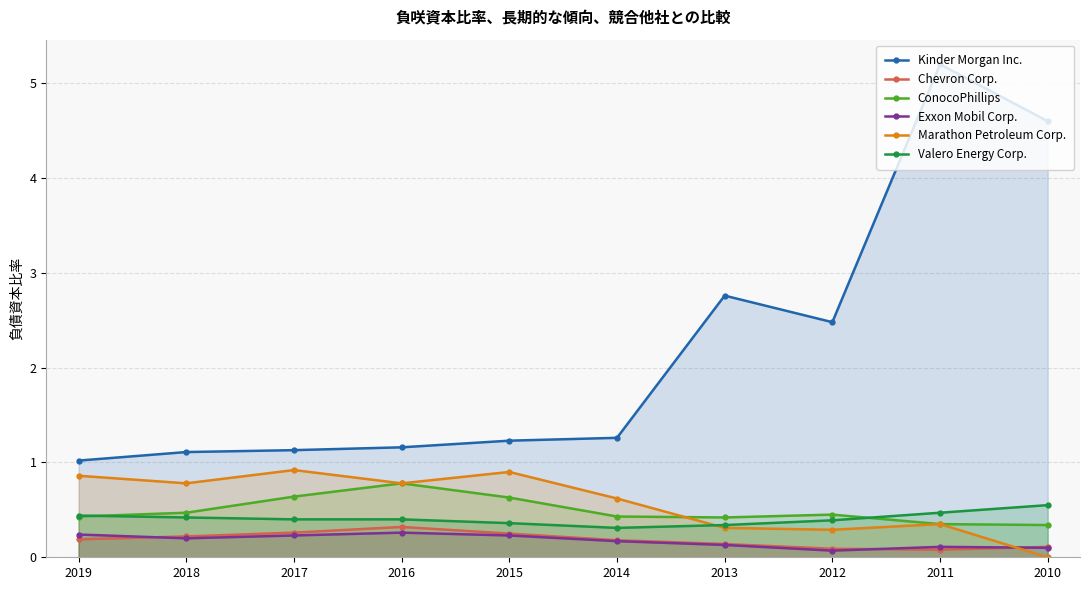

Reading left to right, list all the values displayed in this chart.

Kinder Morgan Inc.: 1.0	1.1	1.1	1.2	1.2	1.3	2.8	2.5	5.2	4.6
Chevron Corp.: 0.2	0.2	0.3	0.3	0.2	0.2	0.1	0.1	0.1	0.1
ConocoPhillips: 0.4	0.5	0.6	0.8	0.6	0.4	0.4	0.5	0.3	0.3
Exxon Mobil Corp.: 0.2	0.2	0.2	0.3	0.2	0.2	0.1	0.1	0.1	0.1
Marathon Petroleum Corp.: 0.9	0.8	0.9	0.8	0.9	0.6	0.3	0.3	0.3	0.0
Valero Energy Corp.: 0.4	0.4	0.4	0.4	0.4	0.3	0.3	0.4	0.5	0.6